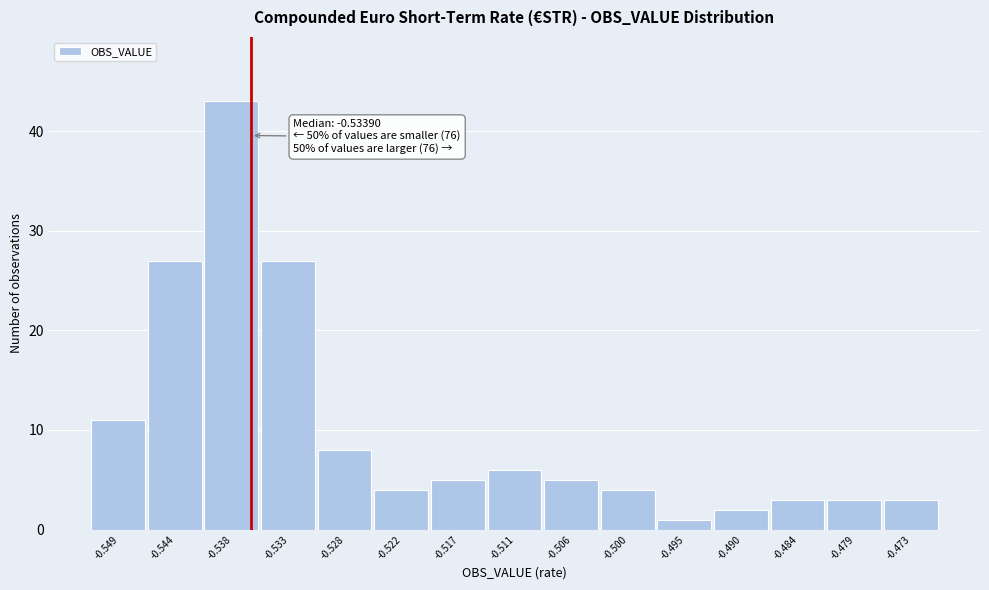

Reading right to left, list all the values displayed in this chart.

3	3	3	2	1	4	5	6	5	4	8	27	43	27	11